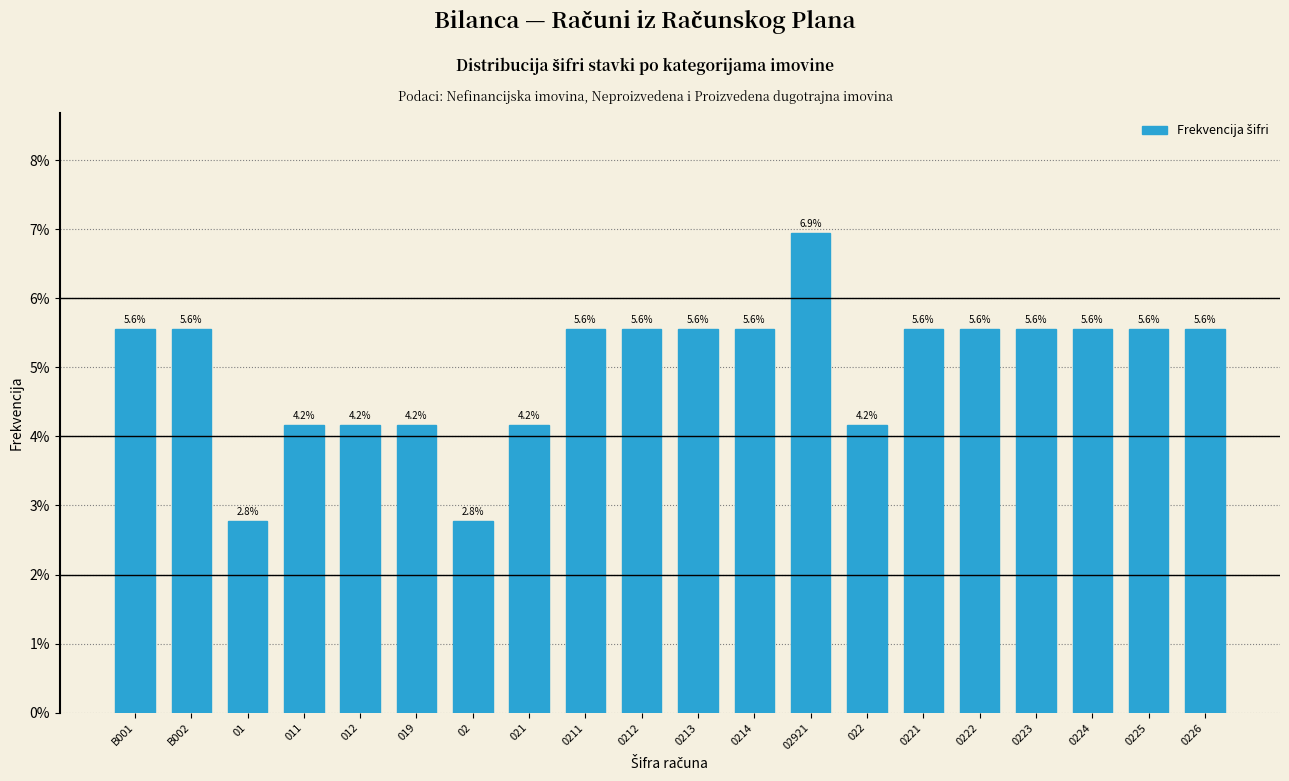

Reading right to left, list all the values displayed in this chart.

0226=5.6	0225=5.6	0224=5.6	0223=5.6	0222=5.6	0221=5.6	022=4.2	02921=6.9	0214=5.6	0213=5.6	0212=5.6	0211=5.6	021=4.2	02=2.8	019=4.2	012=4.2	011=4.2	01=2.8	B002=5.6	B001=5.6